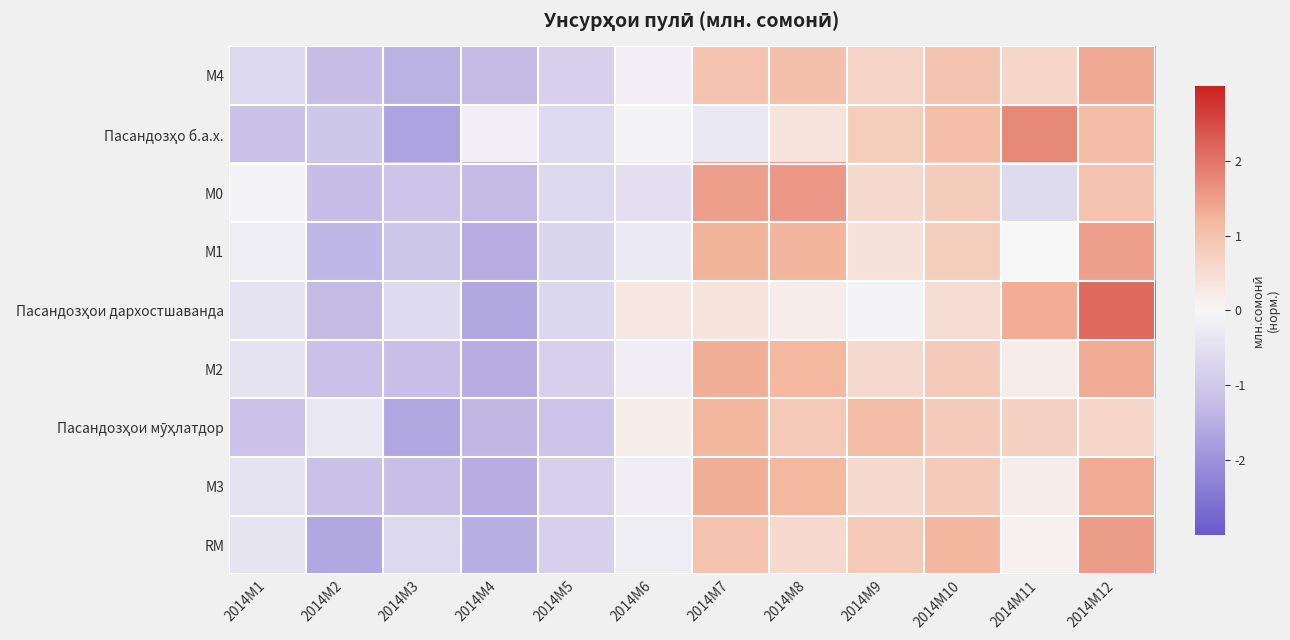

What is the total value across all series at 2014M4?

-11.7